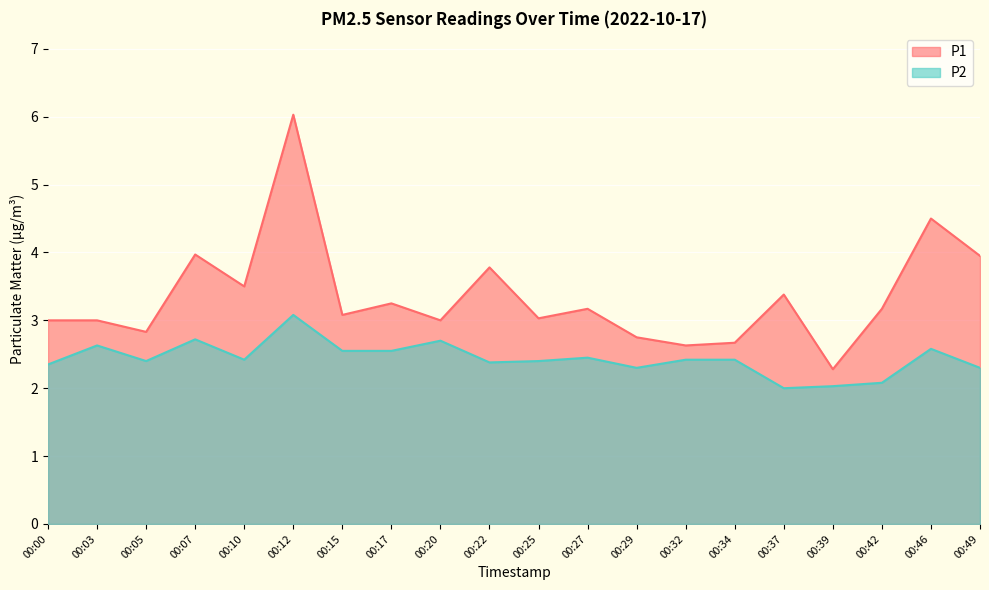

At which category is the sum across all series the highest?

00:12